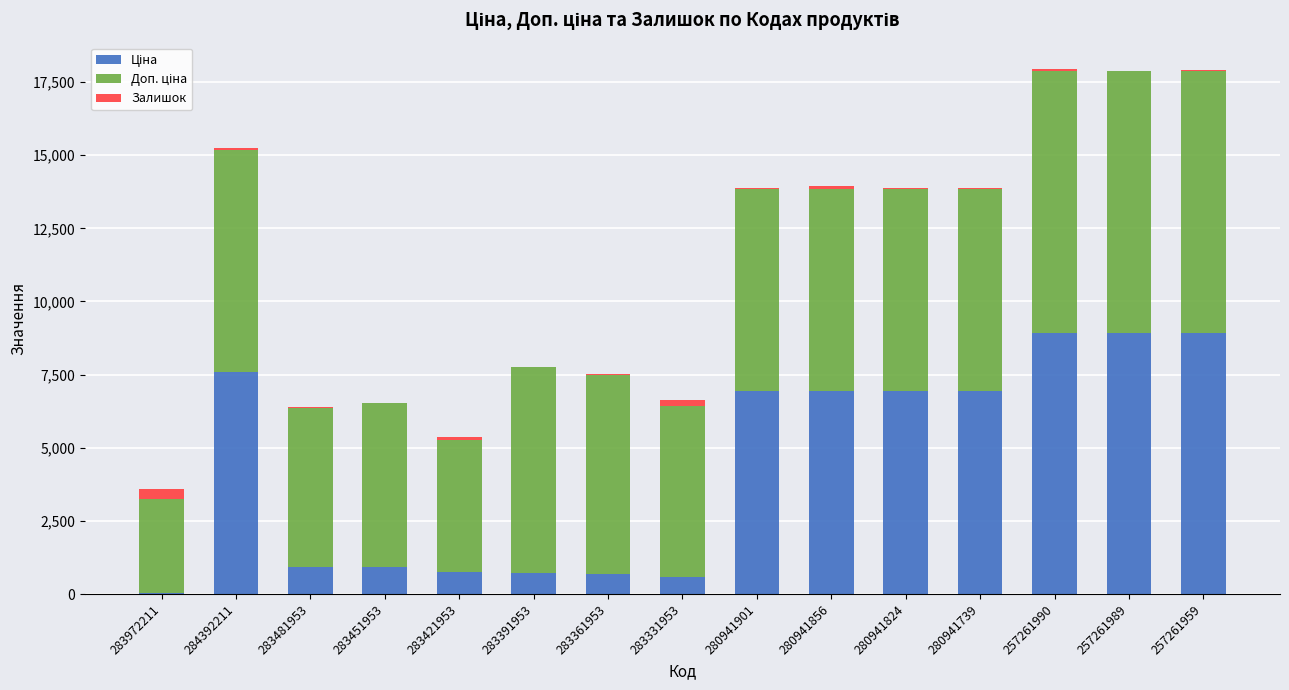

What is the difference between the maximum and second lowest values in the Доп. ціна series?

4420.8